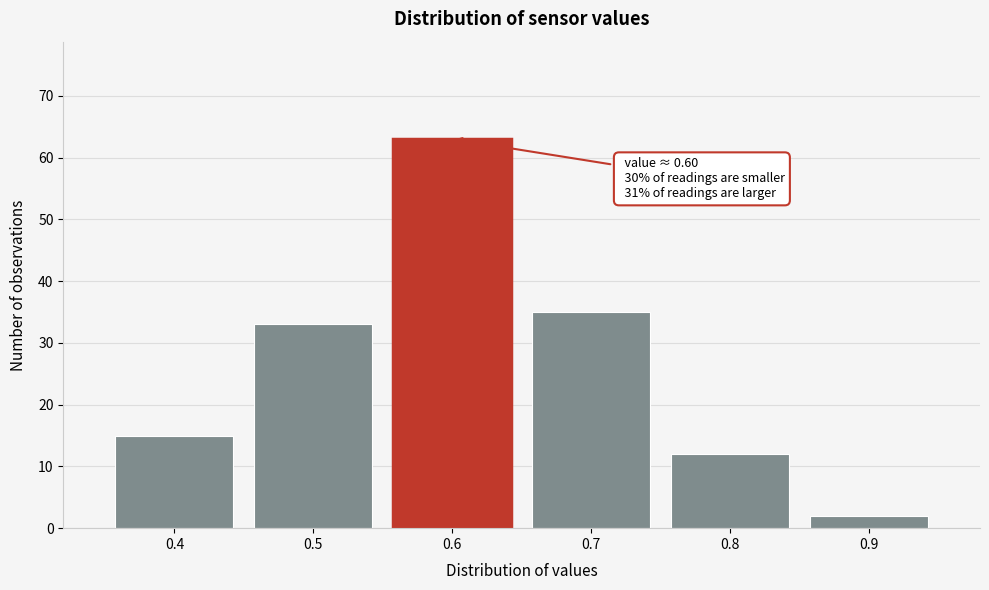

Which range on the x-axis has the tallest bar?

0.55 to 0.65